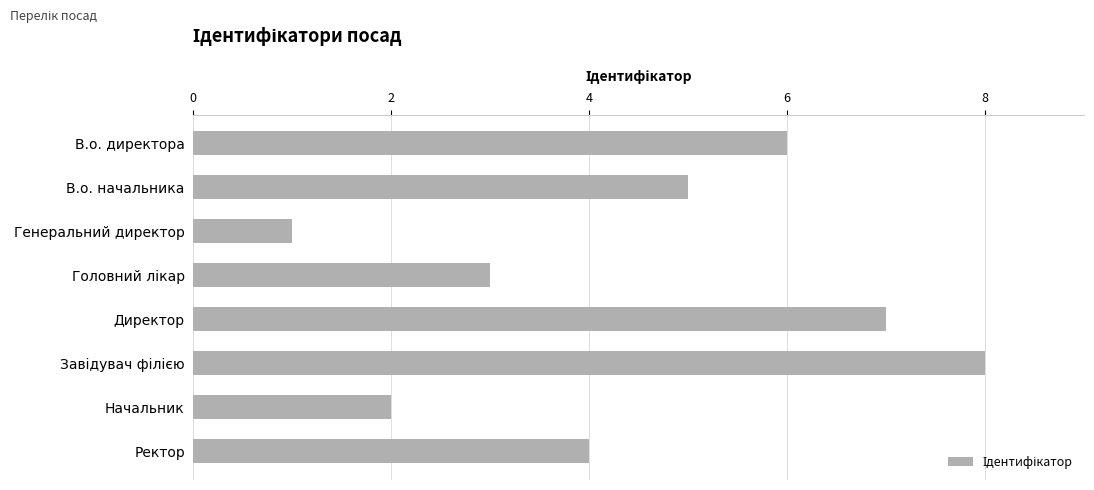

Approximately how many times larger is the value at В.о. директора compared to Генеральний директор?

6.0